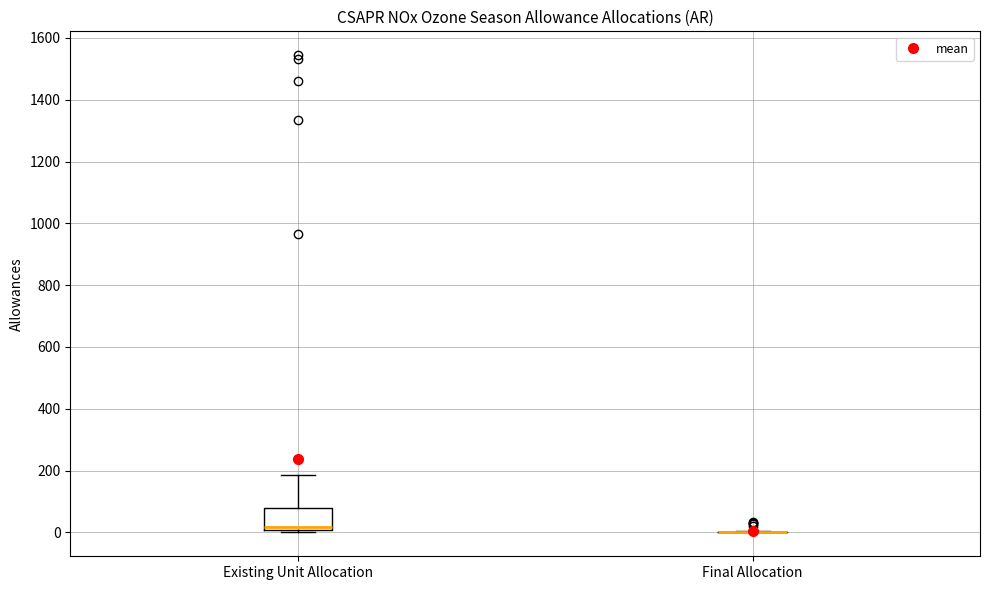

Comparing the boxes themselves (not the whiskers), which one is the tallest?

Existing Unit Allocation